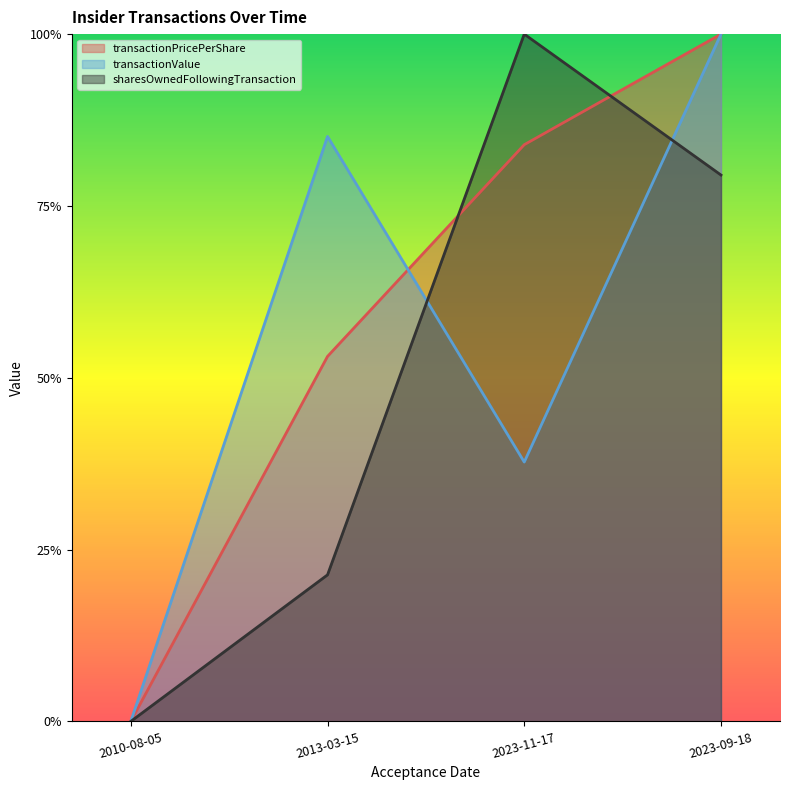

True or false: transactionValue has more than 1 points higher than both neighbors.

False